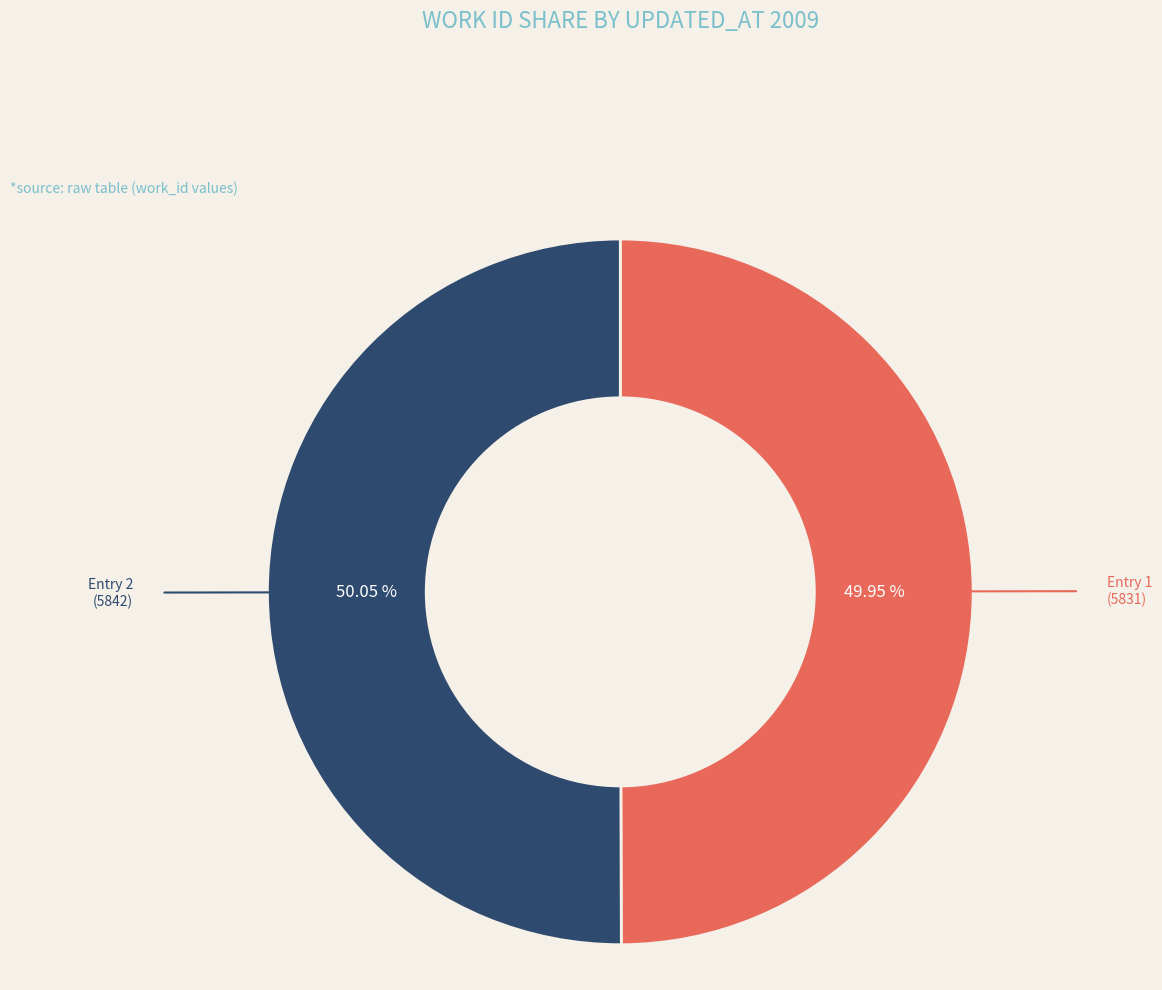

Does any single category account for the majority?

Yes